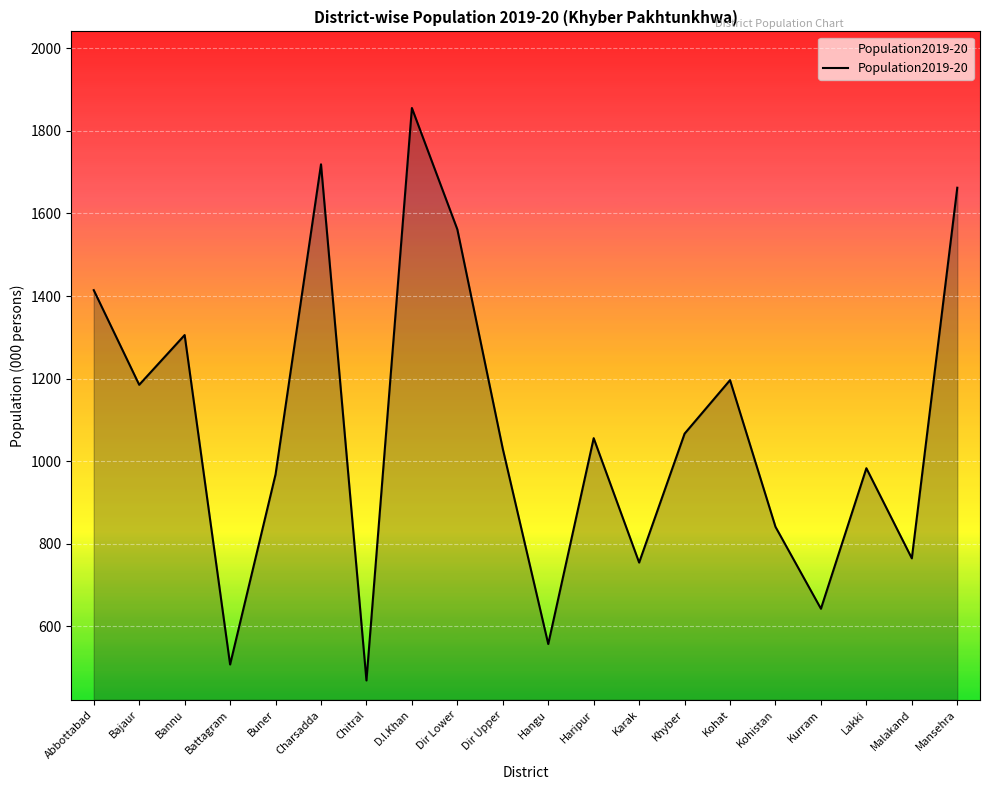

What position from the right is Kohistan?

5